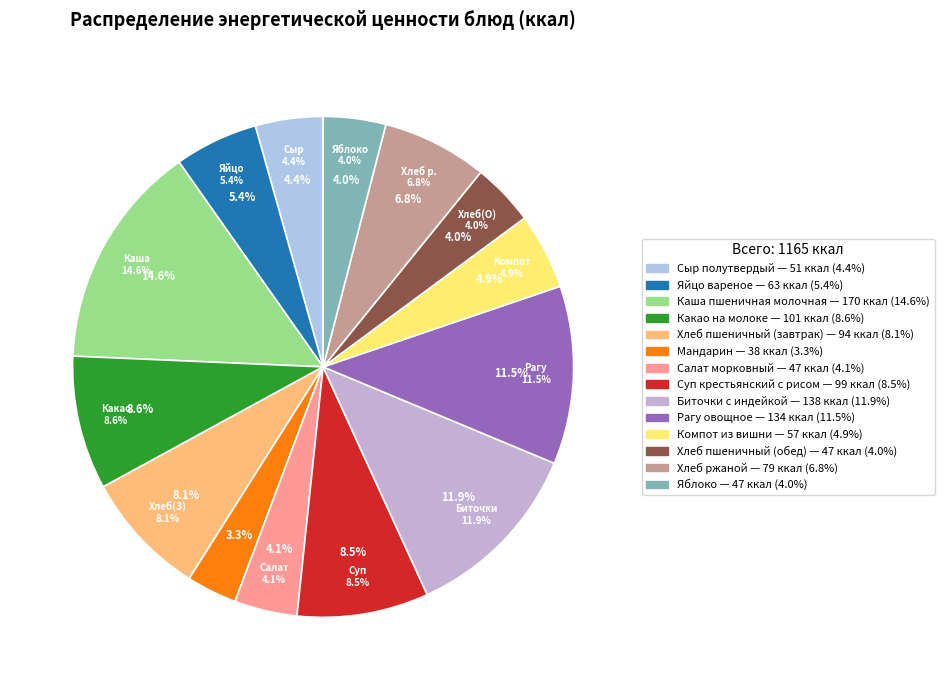

To the nearest percent, what portion does Хлеб пшеничный (завтрак) represent?

8%